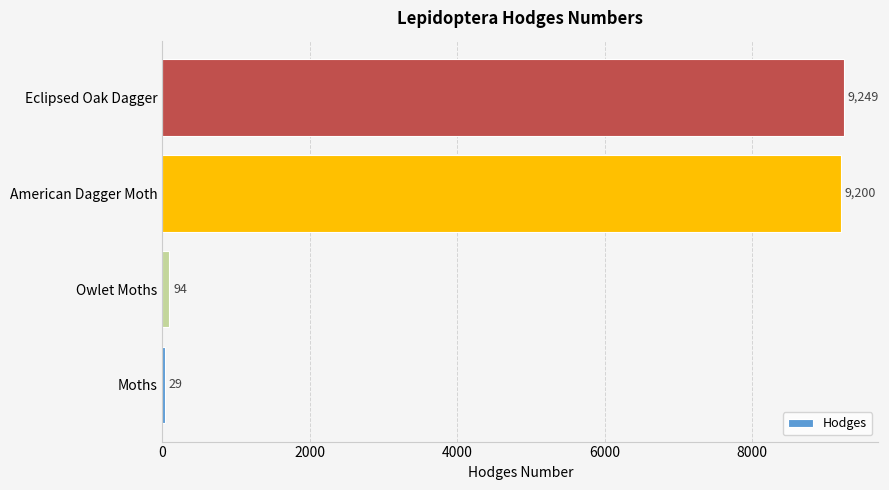

Which has a higher value, Eclipsed Oak Dagger or American Dagger Moth?

Eclipsed Oak Dagger